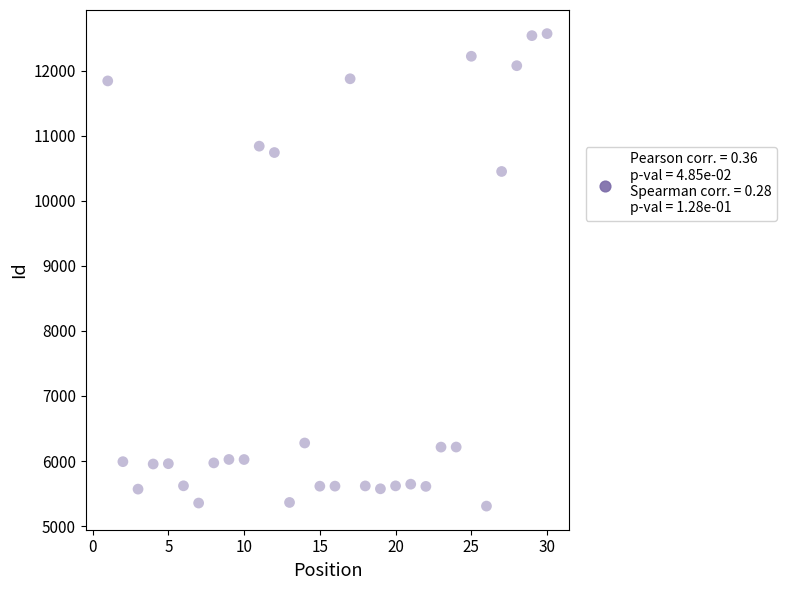

What is the range of X values (max minus min)?

29